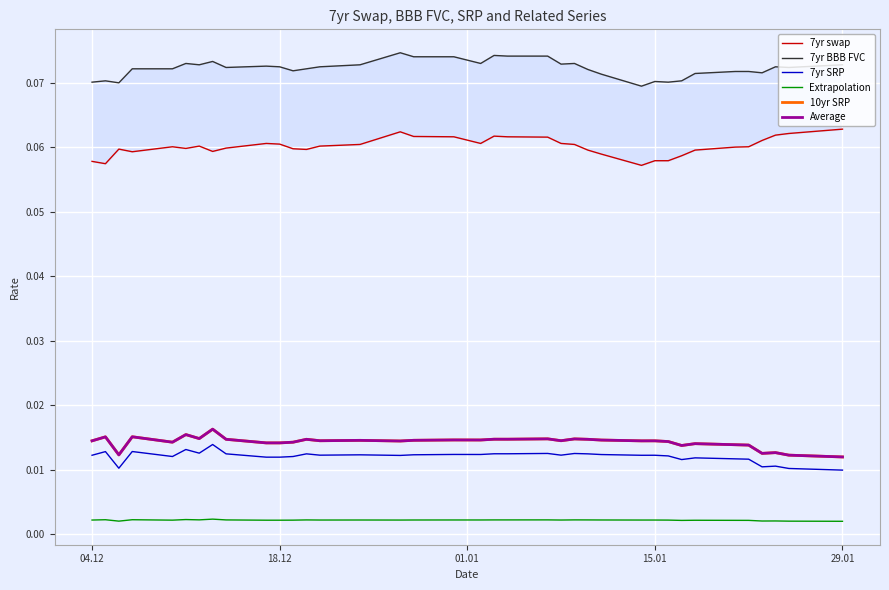

What is the sum of all 10yr SRP values?

0.5